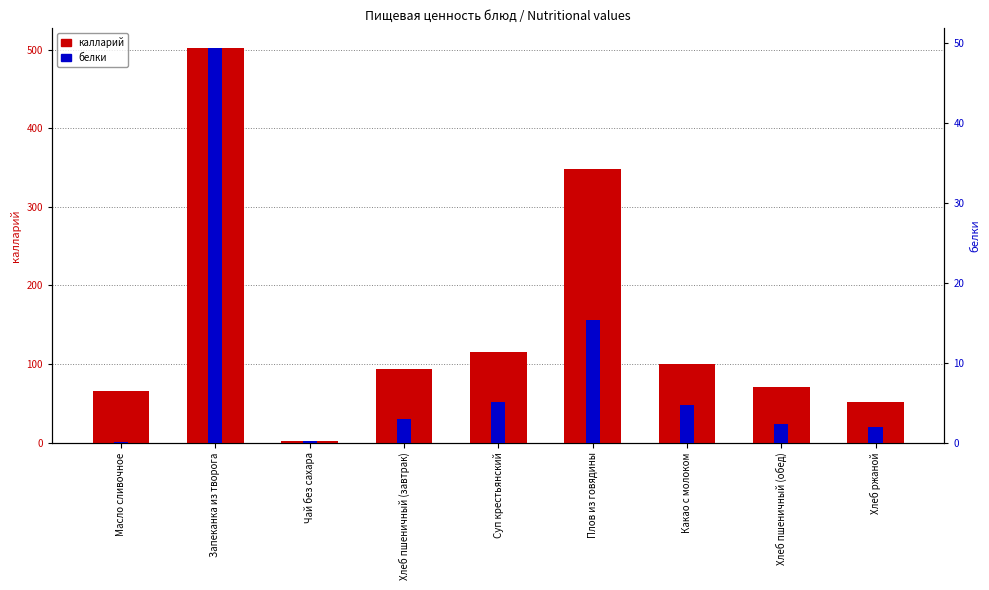

At Плов из говядины, list the series in order from smallest to largest.

белки, калларий